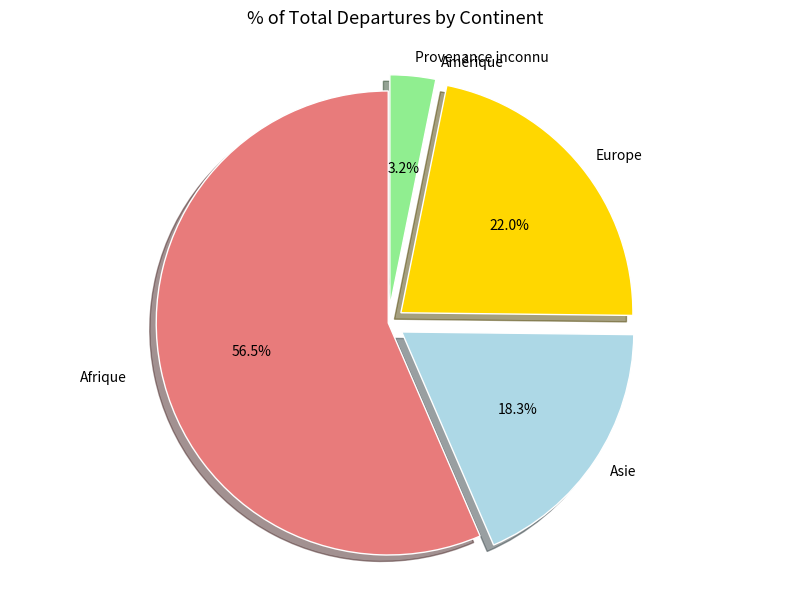

What percentage is the Asie slice, to the nearest percent?

18%